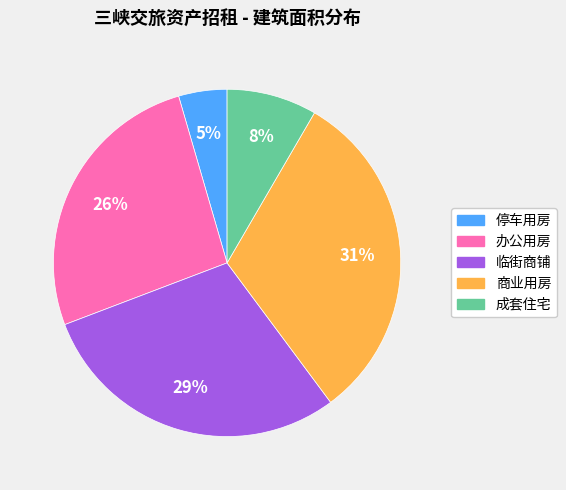

Between 停车用房 and 临街商铺, which is larger?

临街商铺